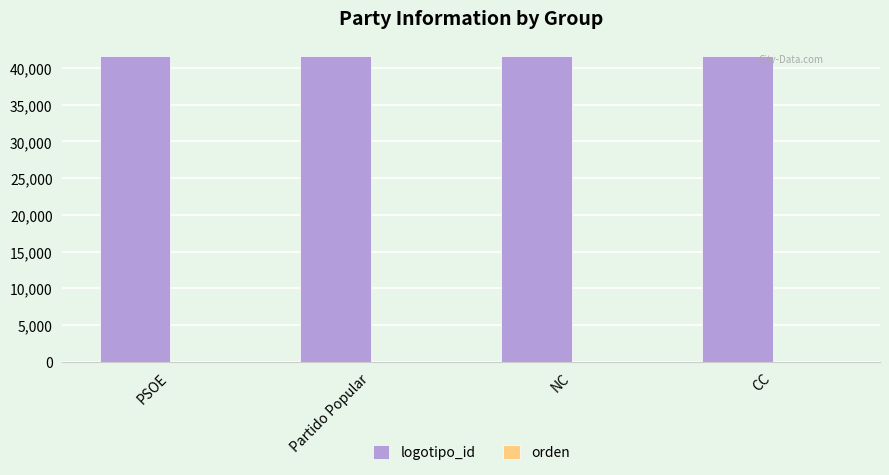

What is the highest value of the logotipo_id series?

41634